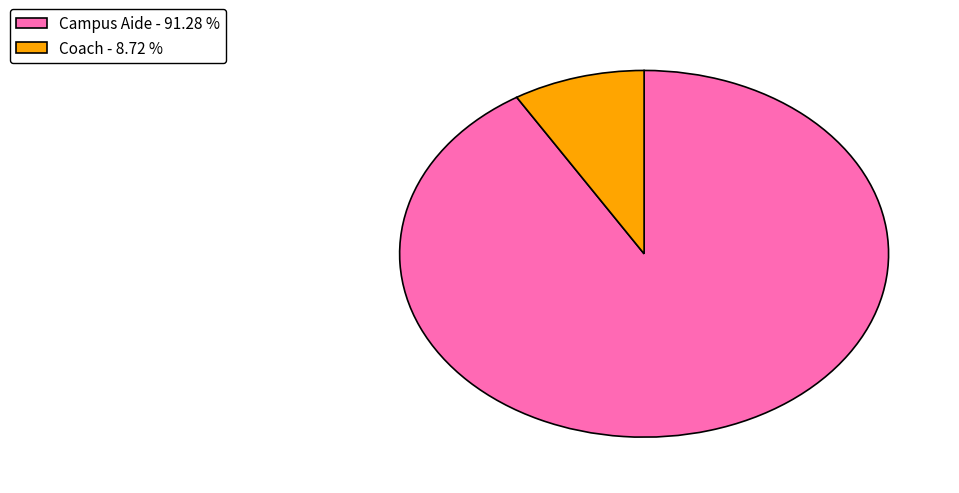

Does Campus Aide account for over 50% of the chart?

Yes